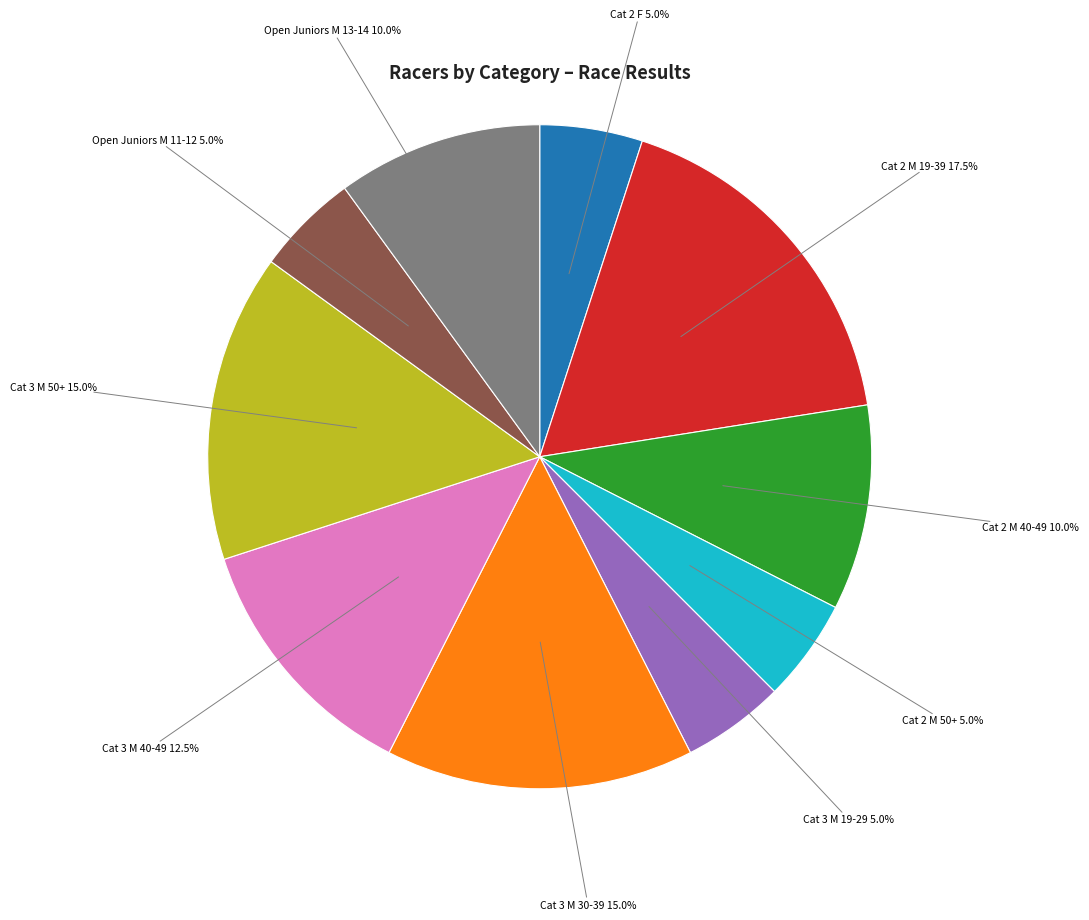

To the nearest percent, what is the average slice percentage?

10%